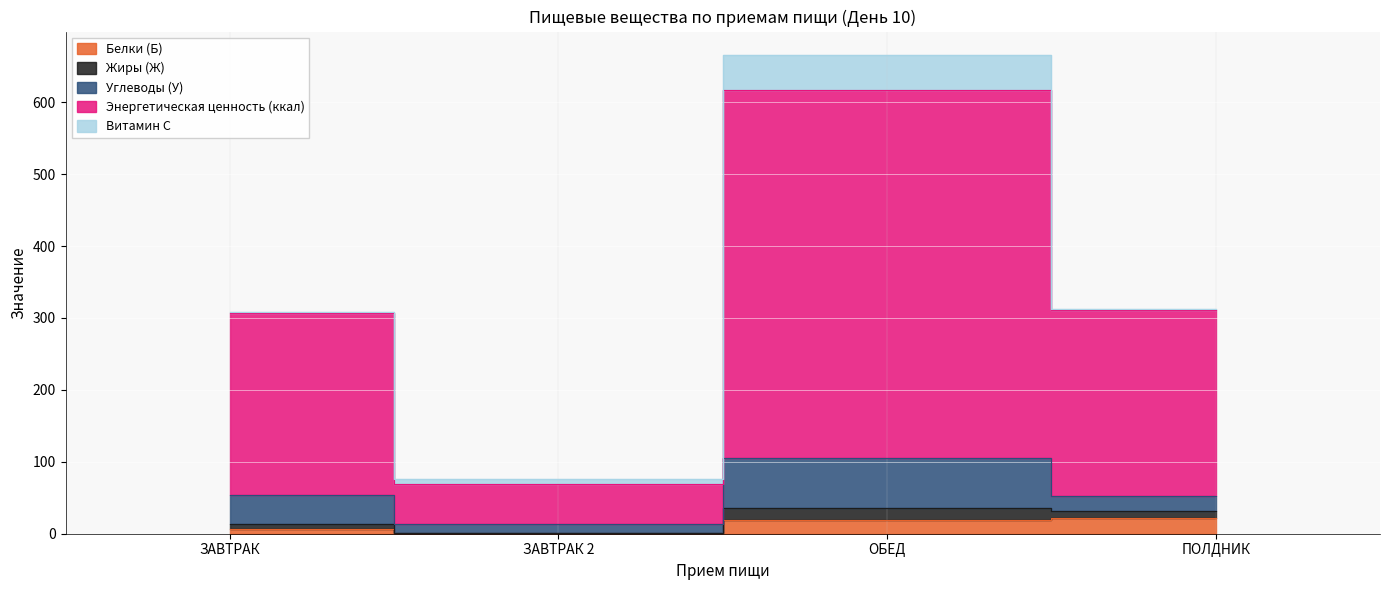

Which has a higher value, ПОЛДНИК or ЗАВТРАК 2?

ПОЛДНИК